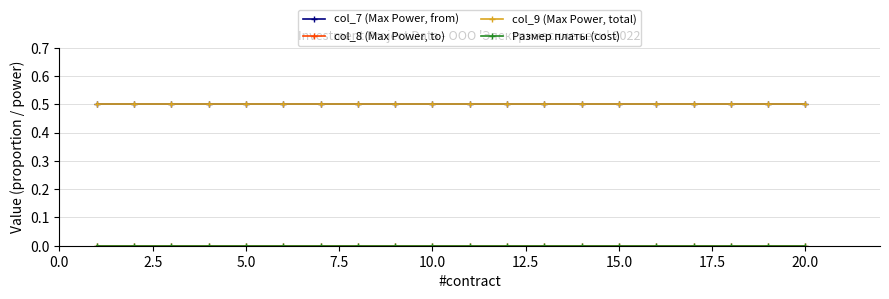

Does the chart have visible grid lines?

Yes